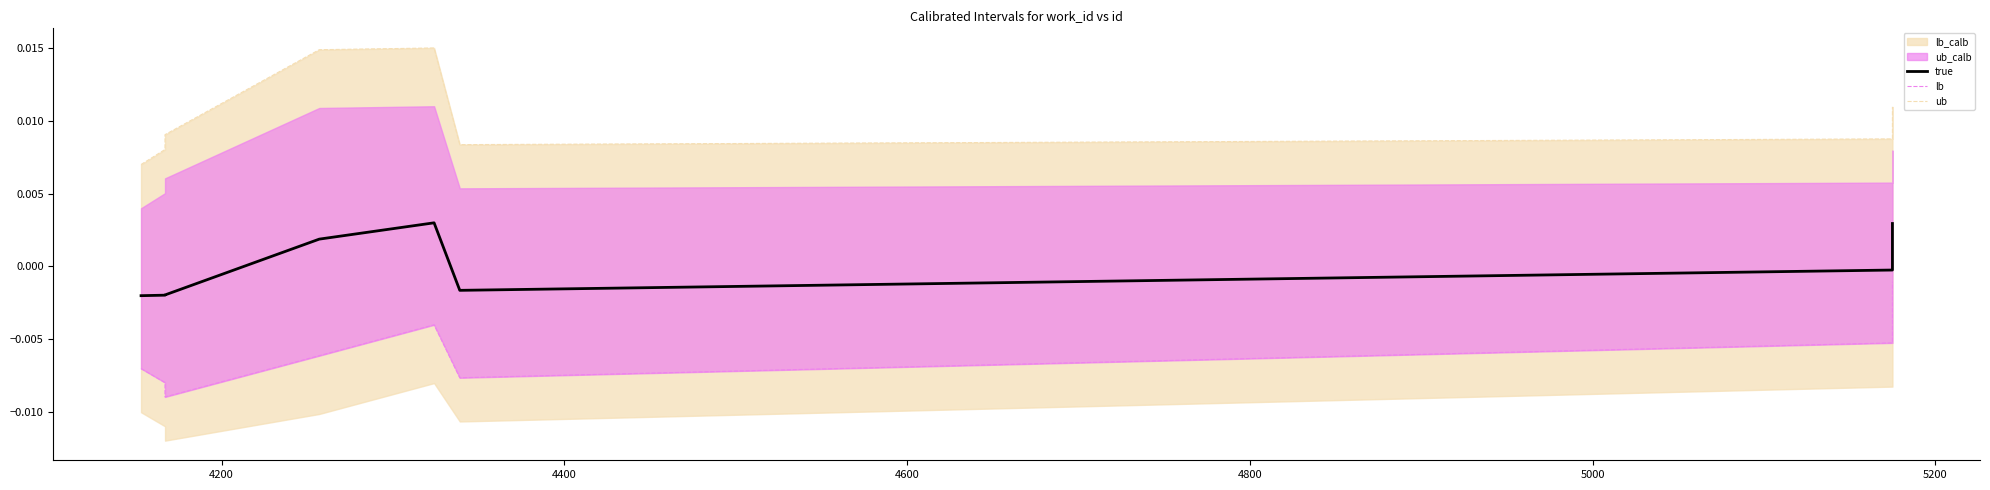

Which series has the largest range (max minus min)?

ub